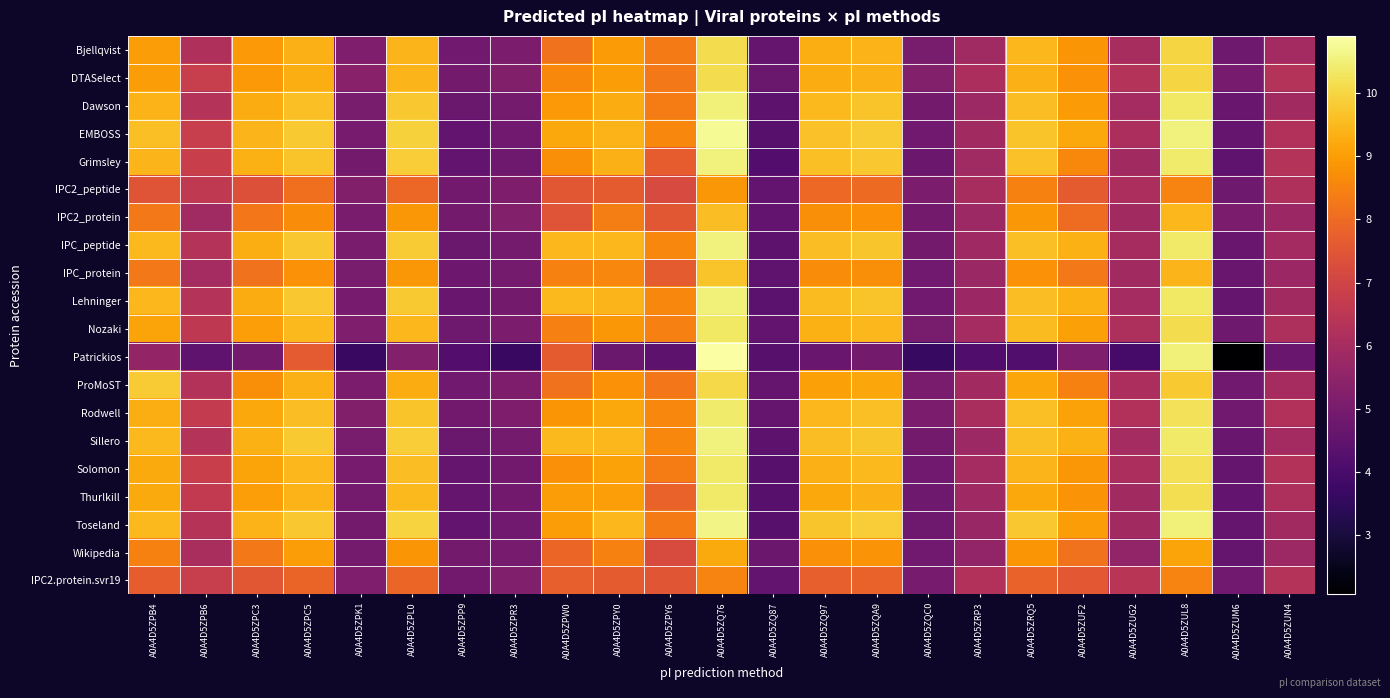

What is the greatest value displayed?

10.9